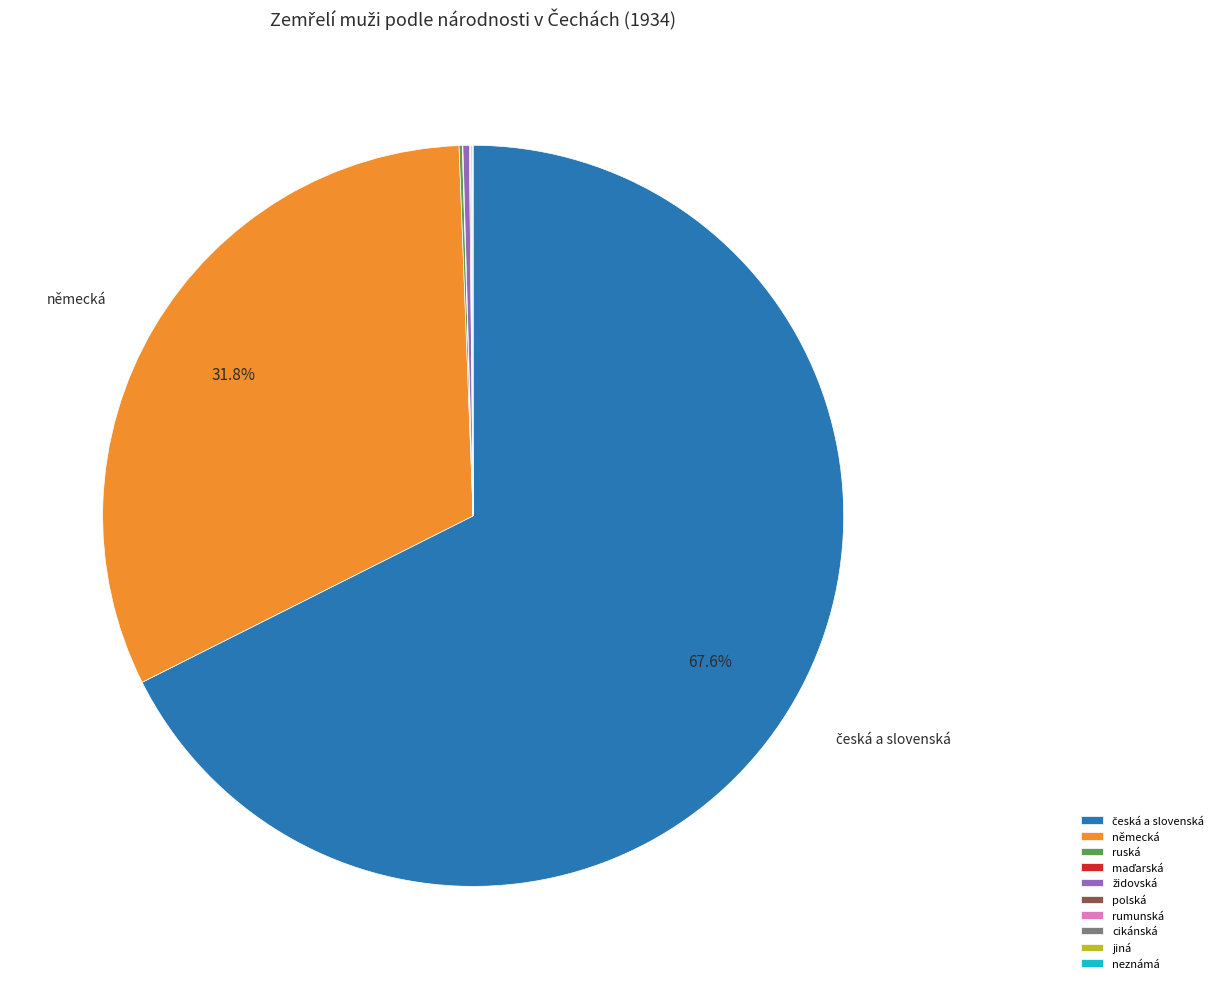

Is there a majority slice in this chart?

Yes